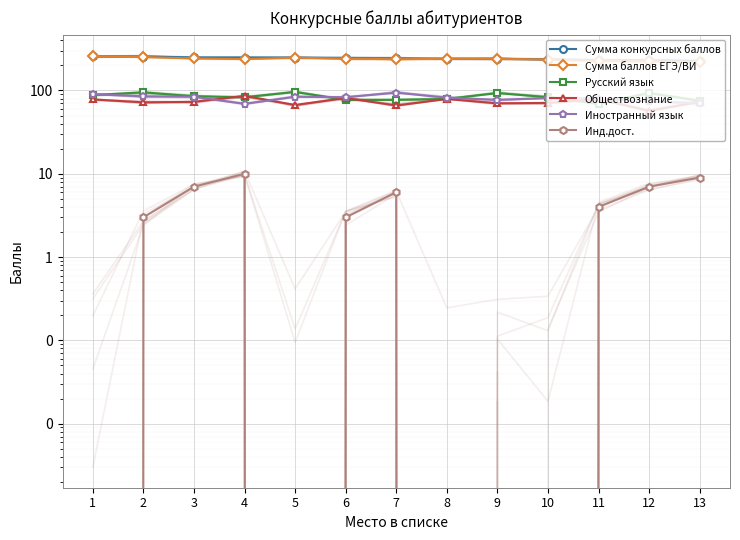

What is the value of the Сумма конкурсных баллов point at the 7th from the left?

243